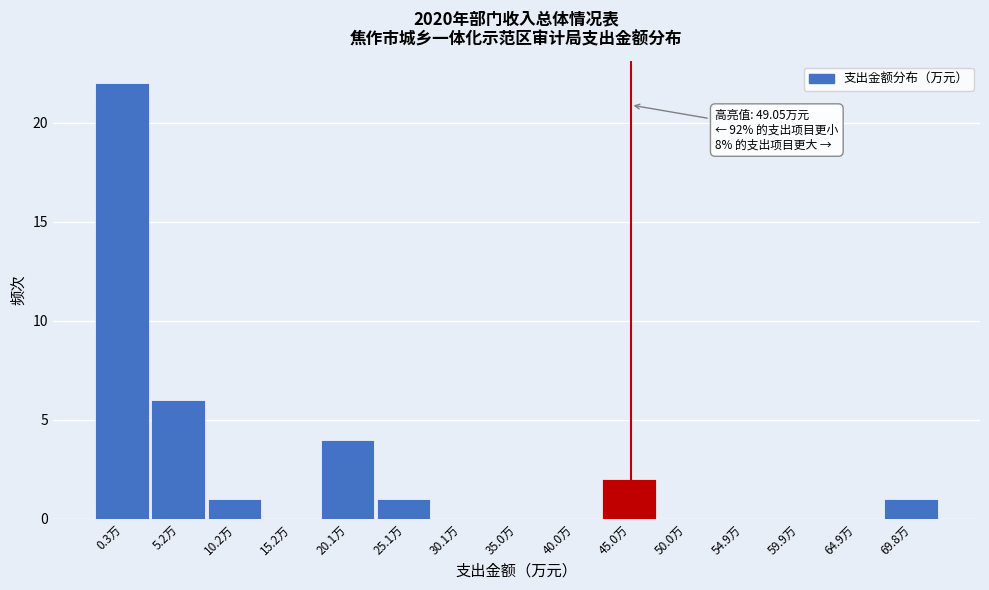

Reading left to right, list all the values displayed in this chart.

0.3万=22	5.2万=6	10.2万=1	15.2万=0	20.1万=4	25.1万=1	30.1万=0	35.0万=0	40.0万=0	45.0万=2	50.0万=0	54.9万=0	59.9万=0	64.9万=0	69.8万=1